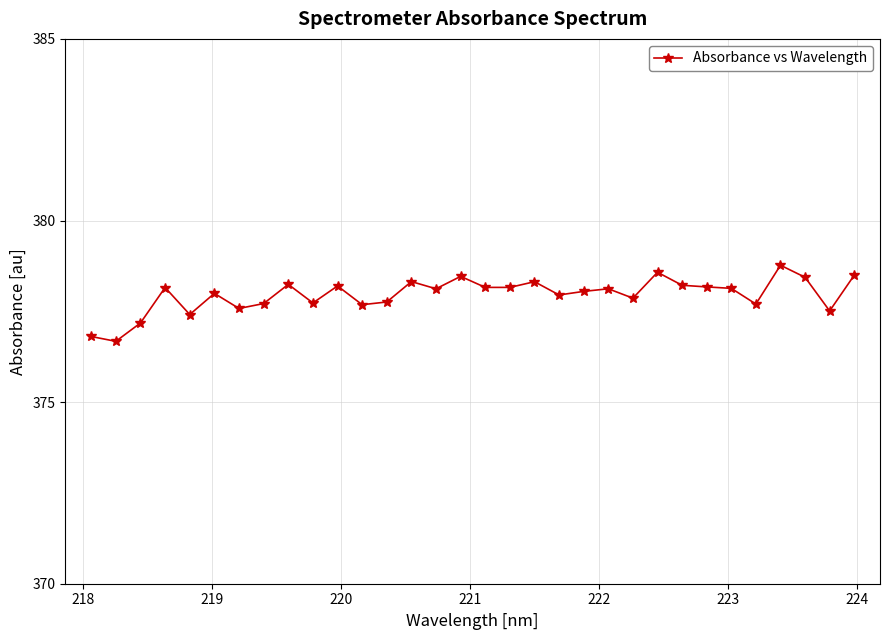

What is the difference between the second highest and second lowest values?

1.8